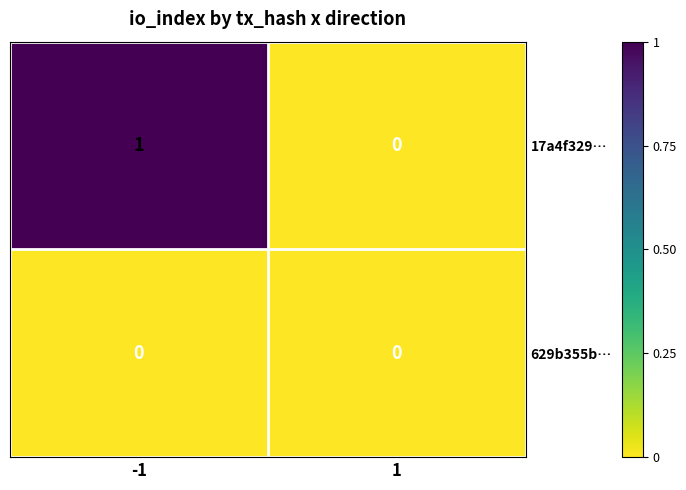

Which series has the largest total across all categories?

17a4f329…